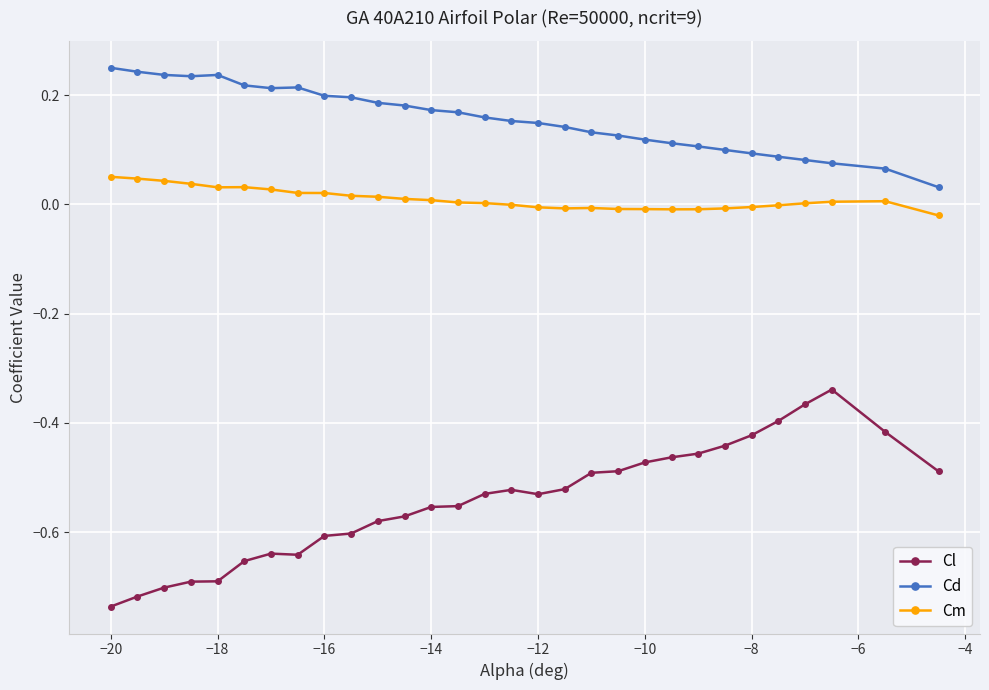

What is the sum of all Cl values?

-16.3